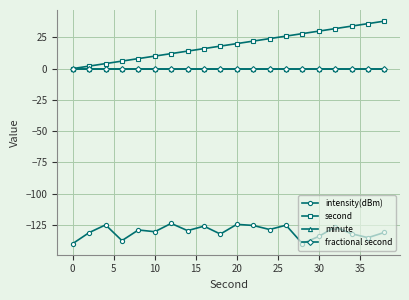

Is this an area chart (filled region under the line)?

No